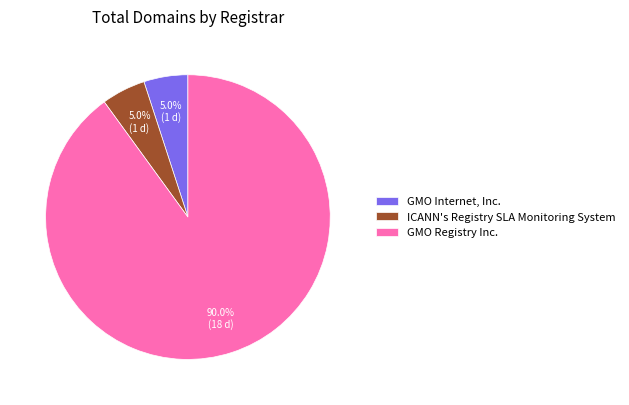

What percentage do GMO Registry Inc. and GMO Internet, Inc. together represent?

95.0%